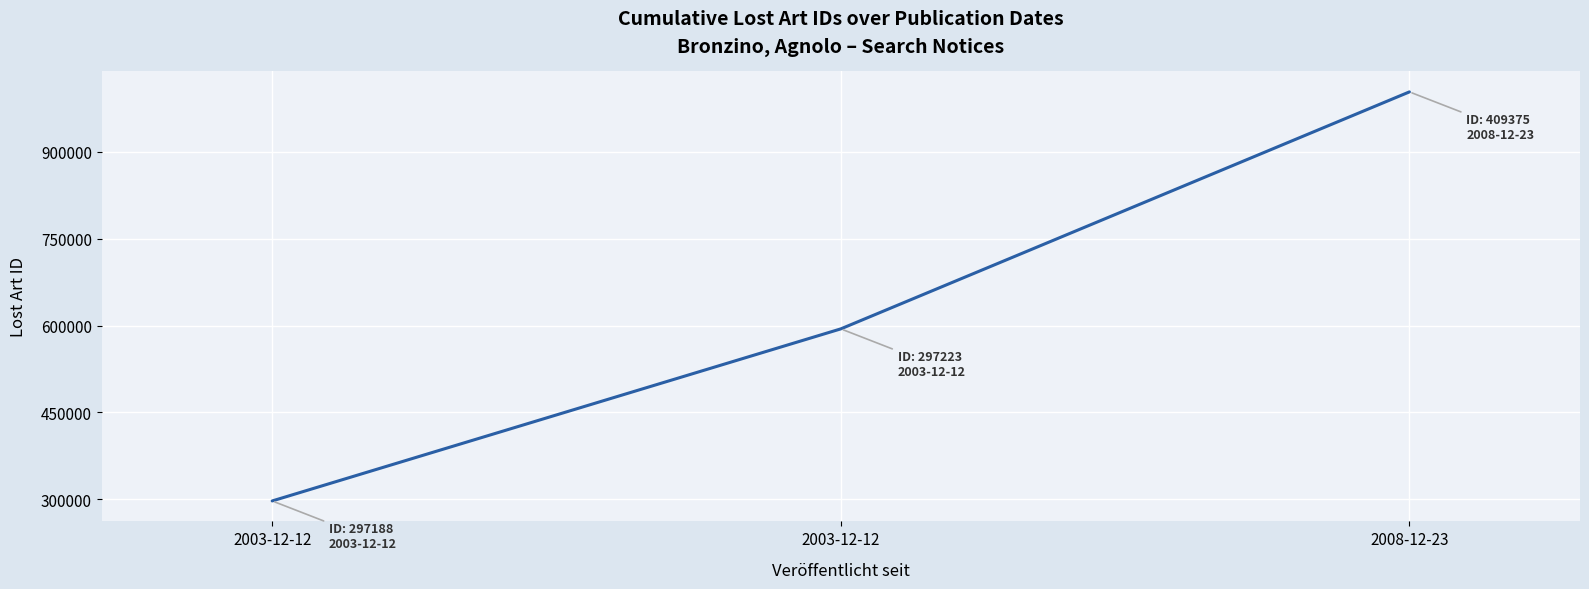

Count the values in the range 297188 to 1003786.

3